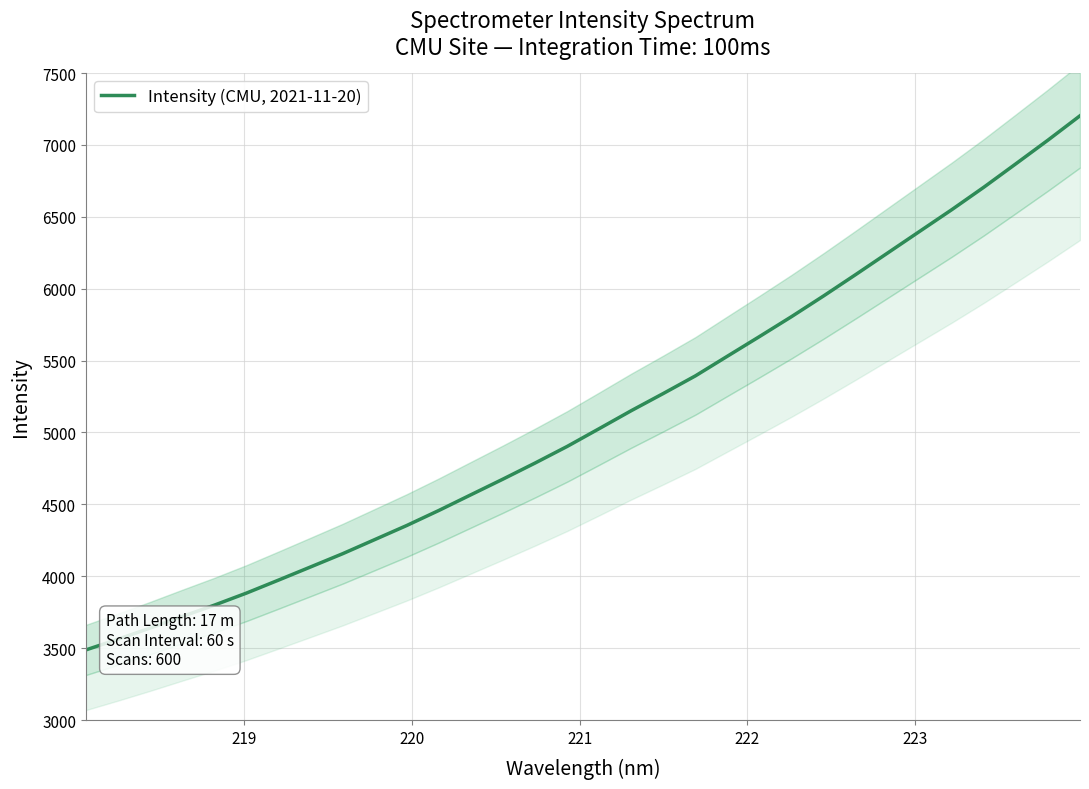

What is the highest value of the Intensity (CMU, 2021-11-20) series?

7202.9